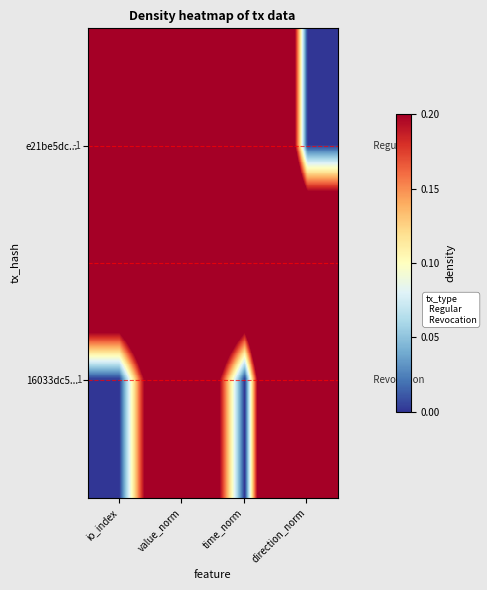

Where is 16033dc5... nearest to the value 0?

io_index